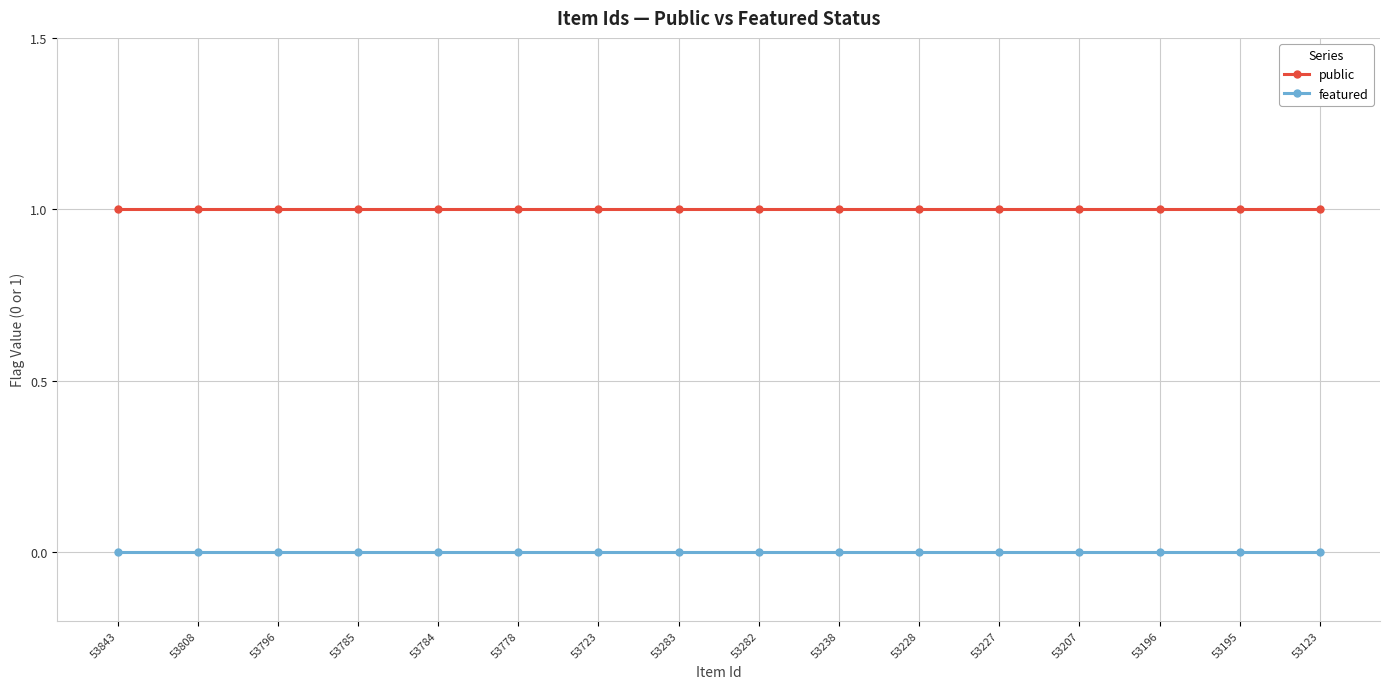

Is the value of public at 53796 greater than the value of featured at 53282?

Yes